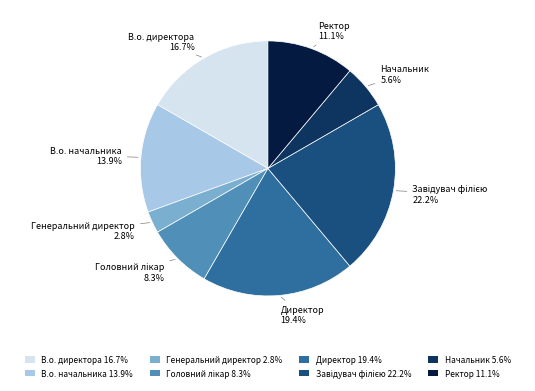

Does В.о. начальника account for over 50% of the chart?

No